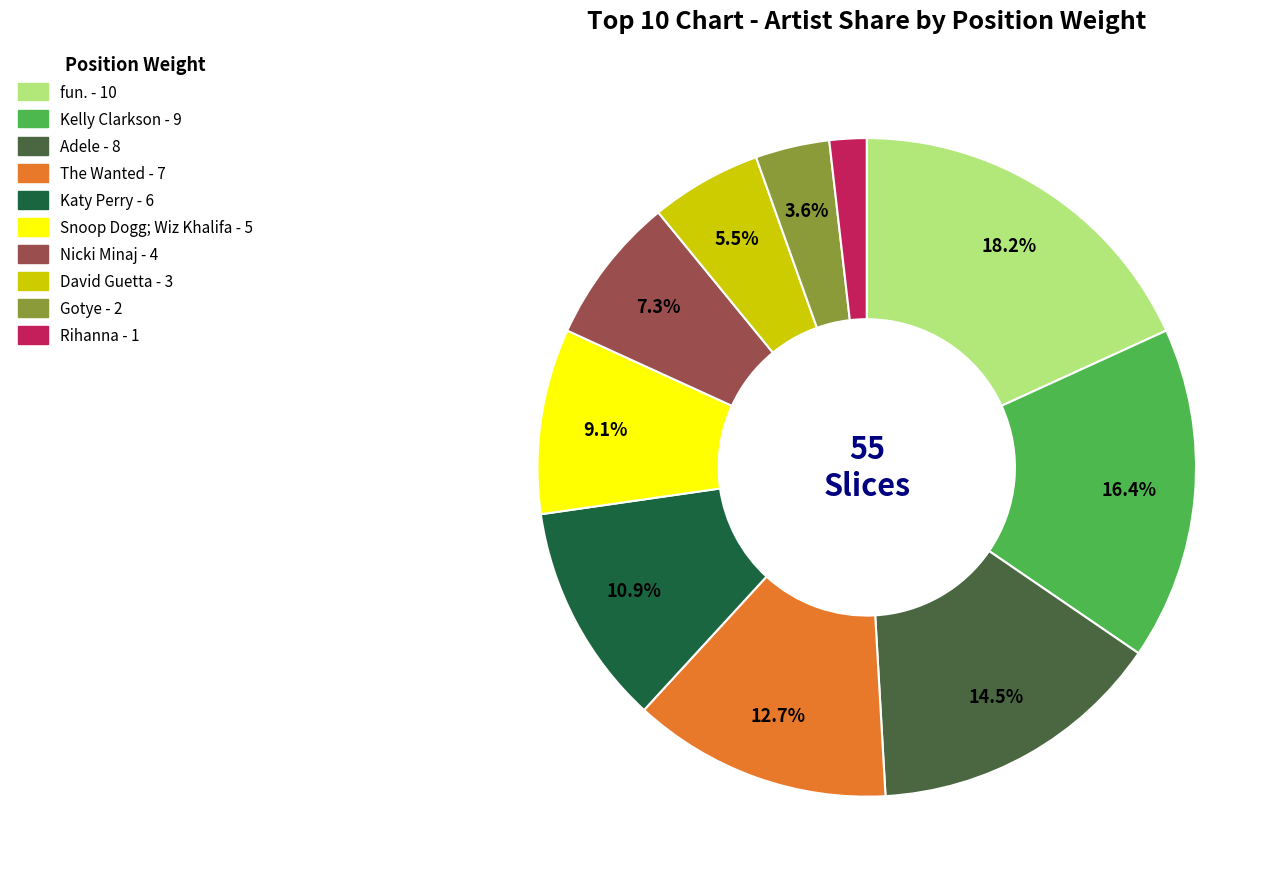

To the nearest percent, what percentage of the pie is Rihanna?

2%